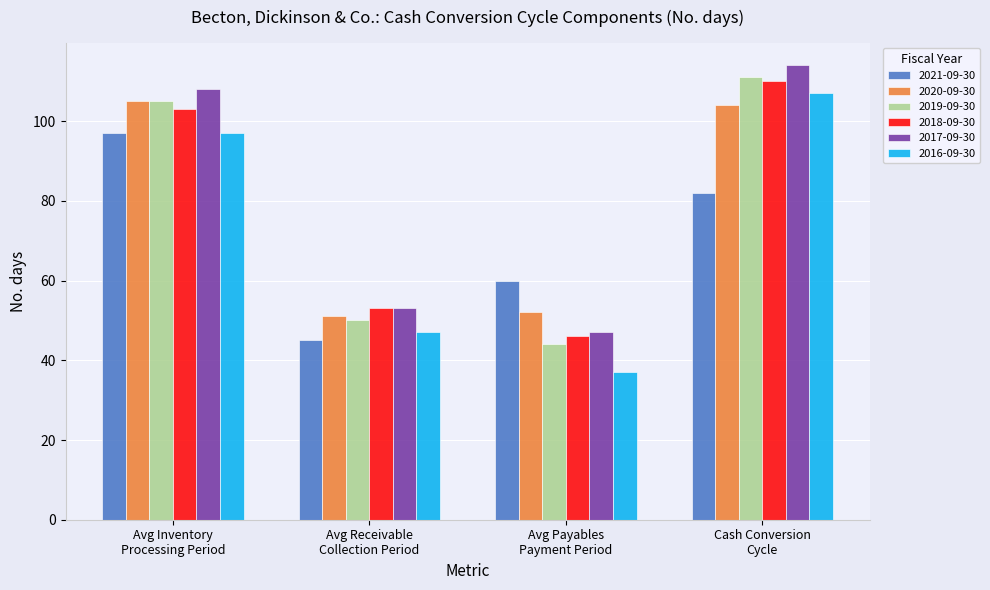

At how many categories does at least one series exceed 56?

3